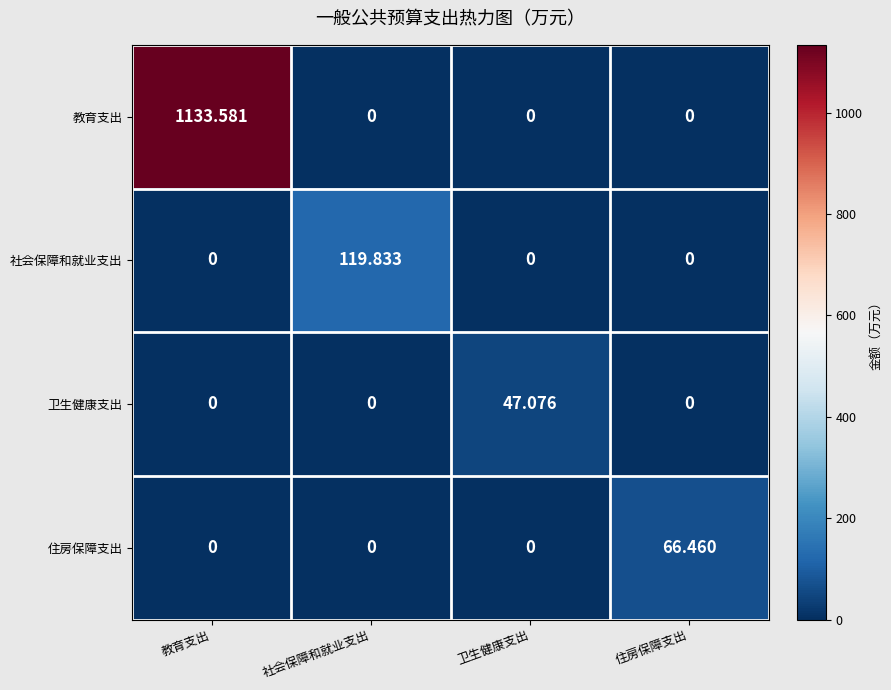

List the series in order of their peak value, lowest first.

卫生健康支出, 住房保障支出, 社会保障和就业支出, 教育支出